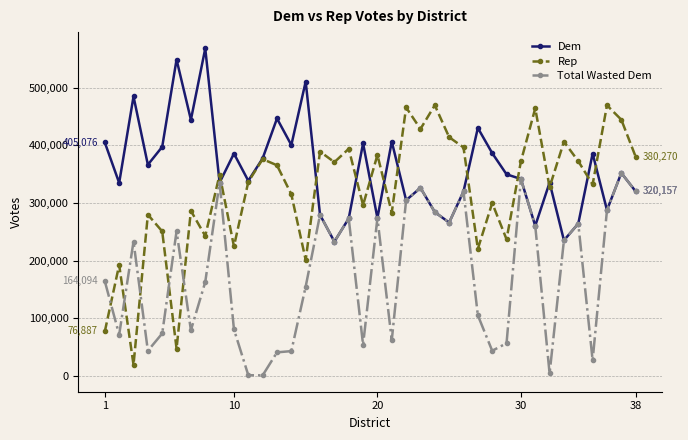

Rank the series by their average value, from highest to lowest.

Dem, Rep, Total Wasted Dem